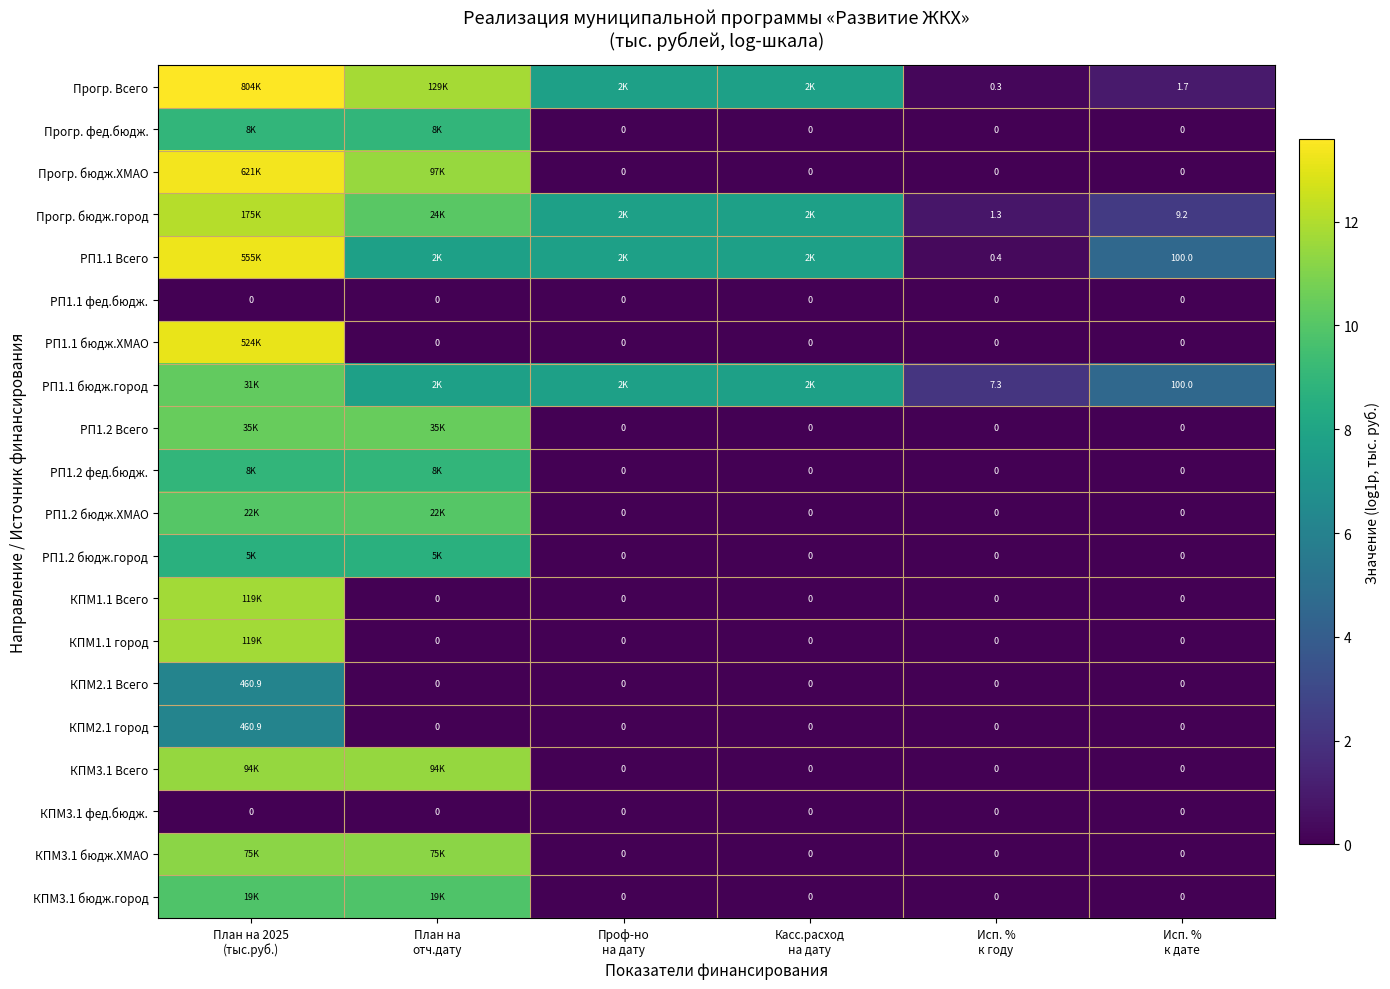

Rank the series by their maximum value, from lowest to highest.

РП1.1 фед.бюдж., КПМ3.1 фед.бюдж., КПМ2.1 Всего, КПМ2.1 город, РП1.2 бюдж.город, Прогр. фед.бюдж., РП1.2 фед.бюдж., КПМ3.1 бюдж.город, РП1.2 бюдж.ХМАО, РП1.1 бюдж.город, РП1.2 Всего, КПМ3.1 бюдж.ХМАО, КПМ3.1 Всего, КПМ1.1 Всего, КПМ1.1 город, Прогр. бюдж.город, РП1.1 бюдж.ХМАО, РП1.1 Всего, Прогр. бюдж.ХМАО, Прогр. Всего